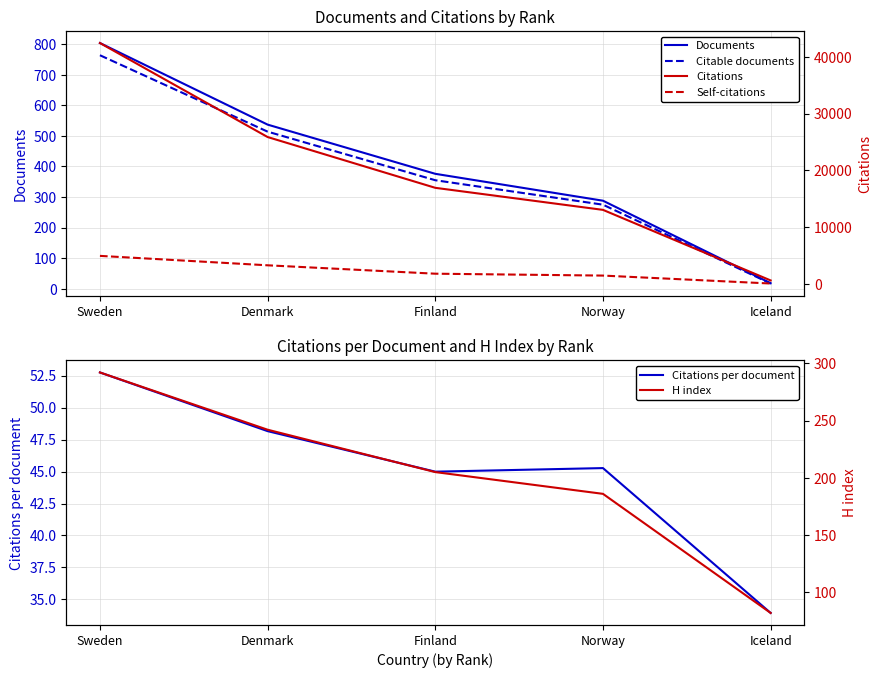

Count the number of data series in this chart.

6